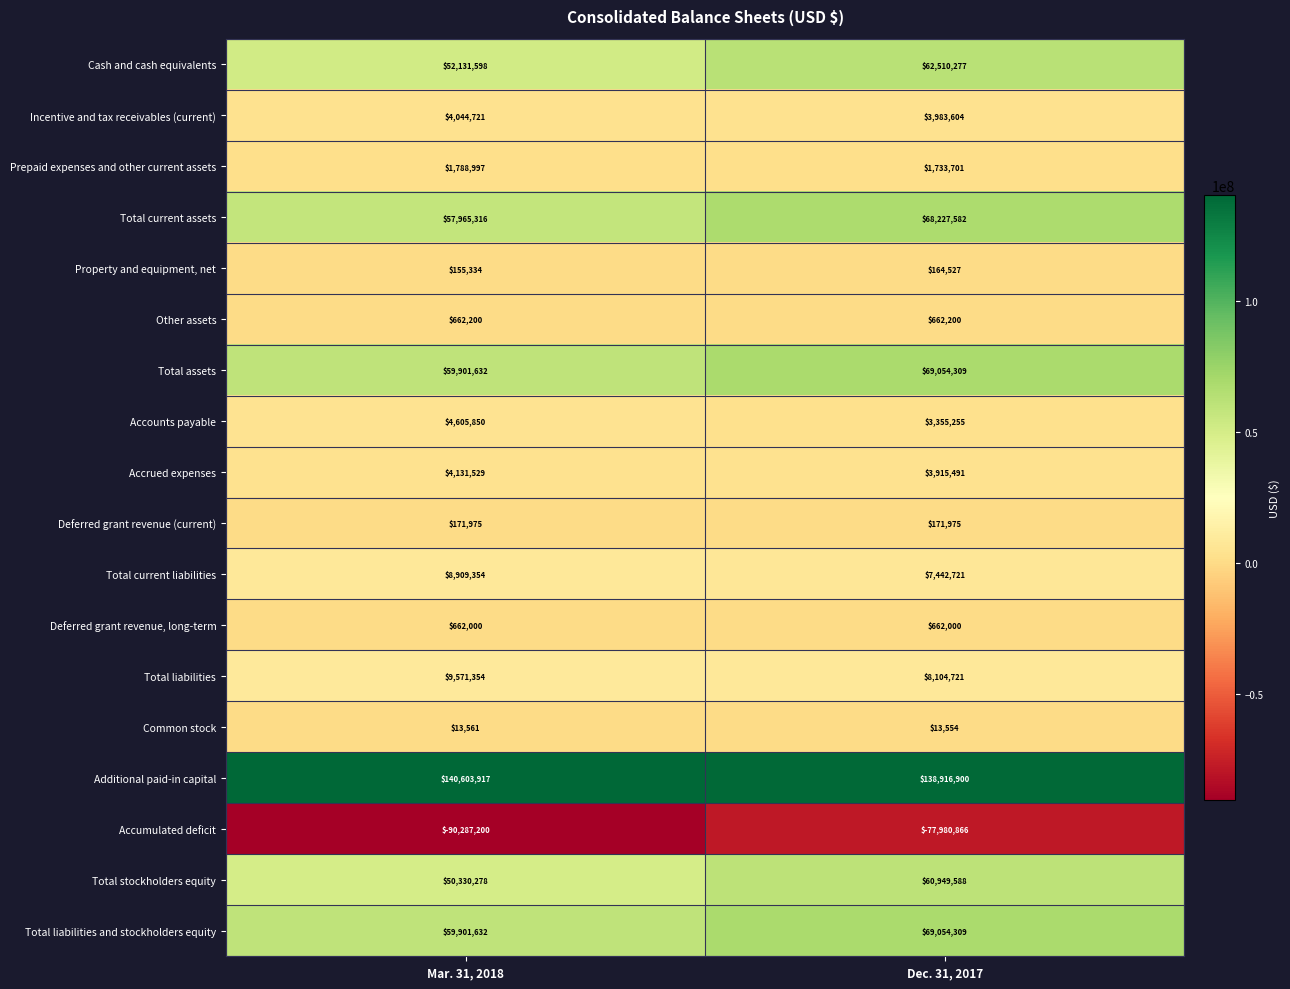

What is the difference between the Total stockholders equity values at Mar. 31, 2018 and Dec. 31, 2017?

10619310